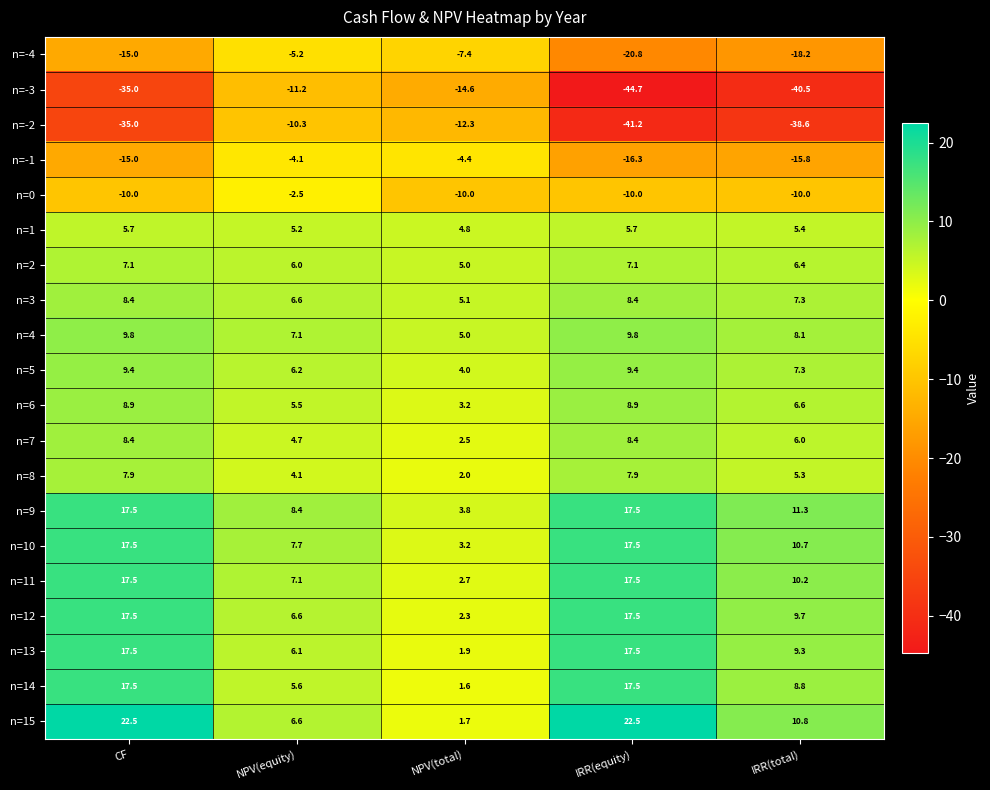

Which label corresponds to the smallest value in the chart?

IRR(equity)